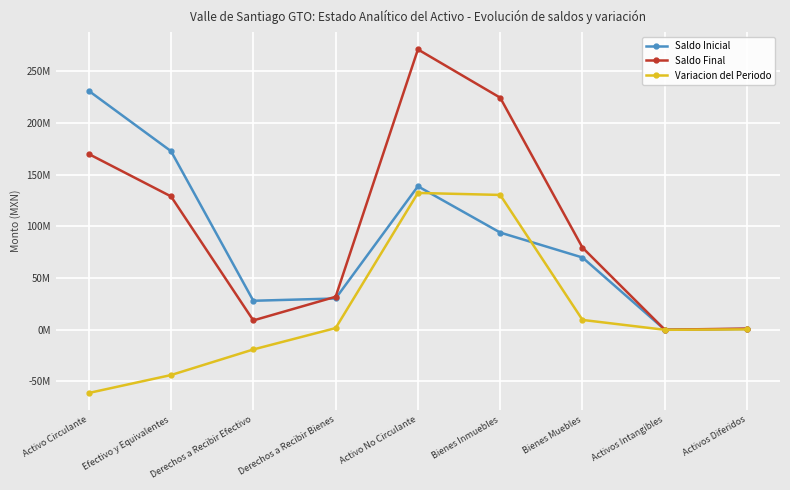

What value does the Saldo Final series have at Activo No Circulante?

271229713.4